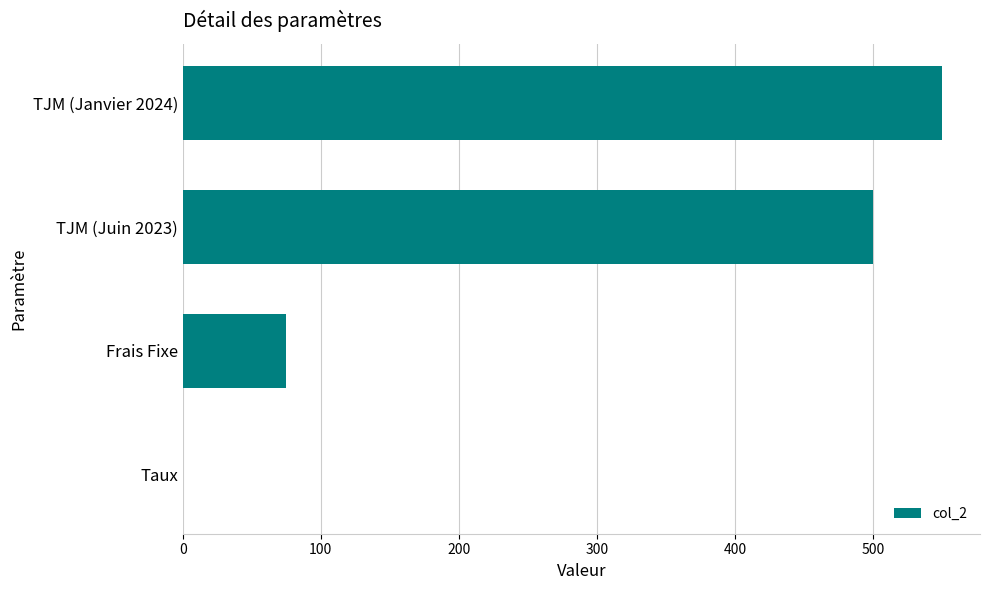

How many series are shown in this chart?

1